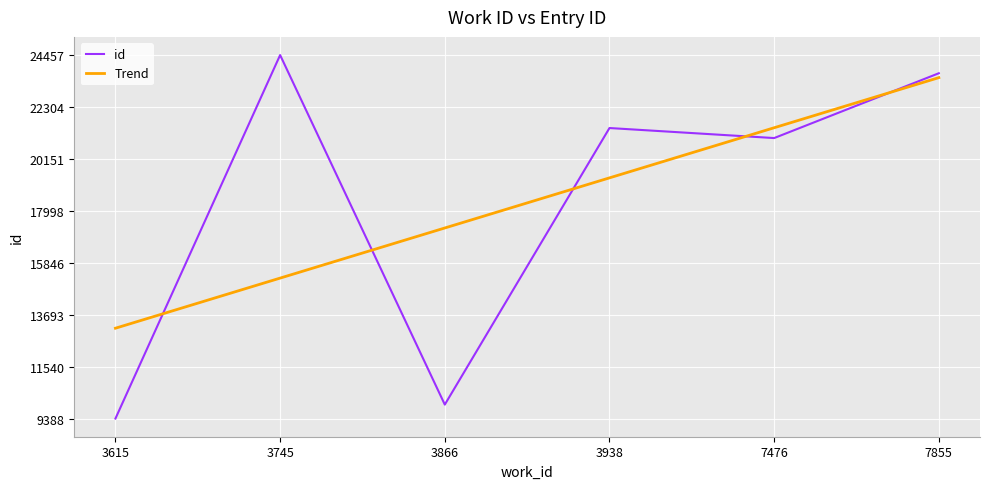

Reading right to left, extract all data points from this chart.

id: 7855=23703.0	7476=21016.0	3938=21432.0	3866=9966.0	3745=24457.0	3615=9388.0
Trend: 7855=23521.1	7476=21443.5	3938=19365.8	3866=17288.2	3745=15210.5	3615=13132.9